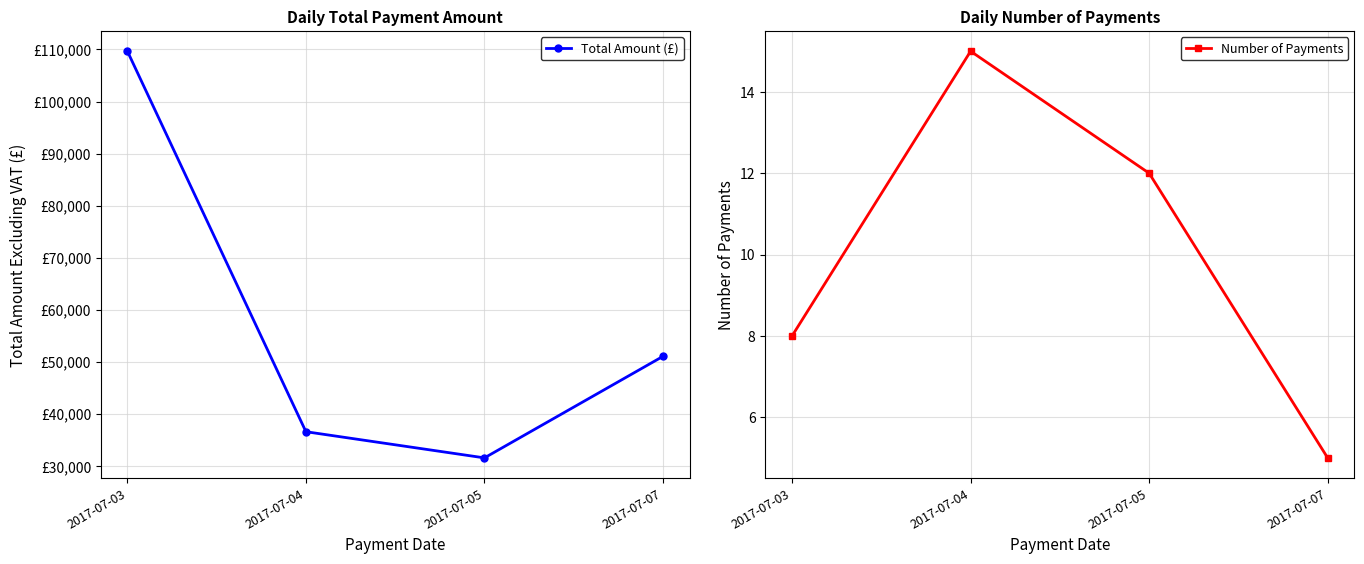

True or false: Total Amount (£) and Number of Payments cross at least once.

False